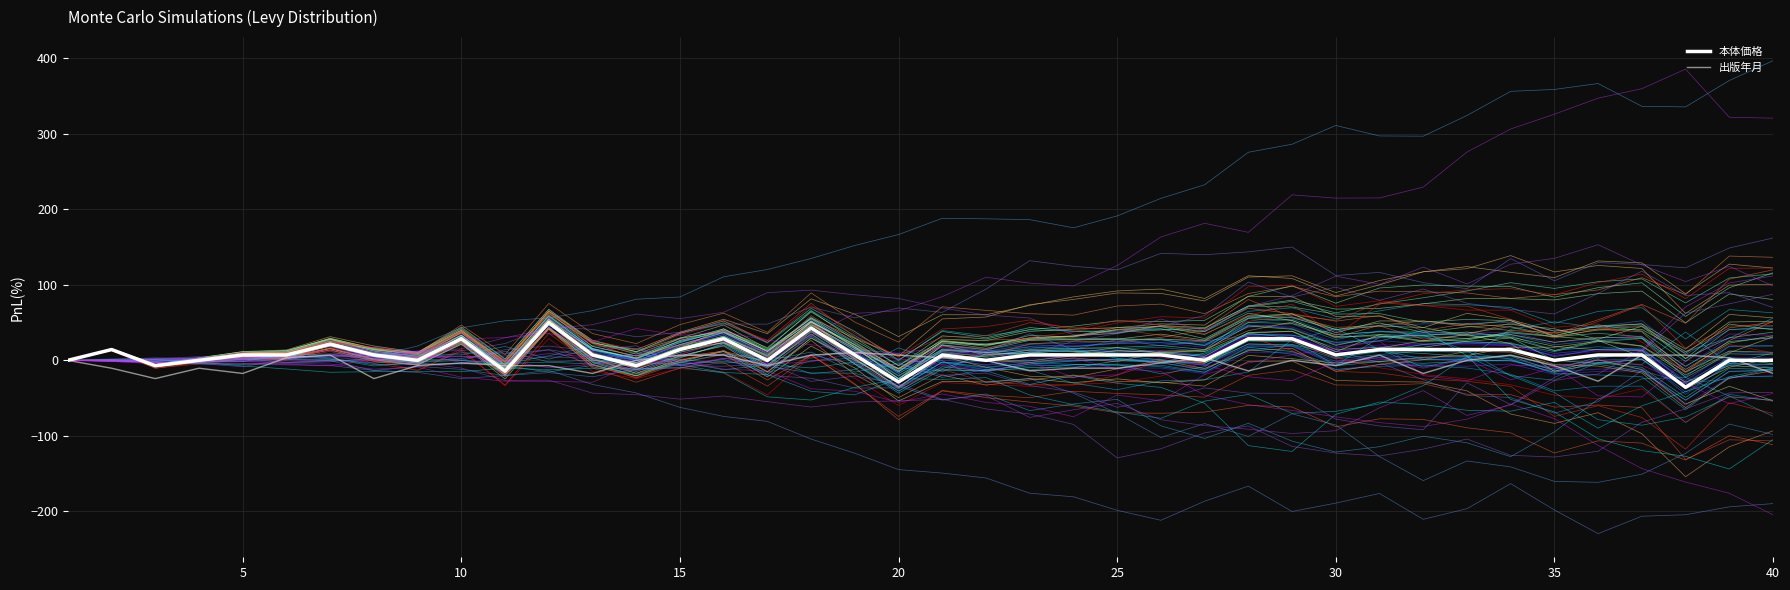

Rank the series by their average value, from lowest to highest.

出版年月, 本体価格